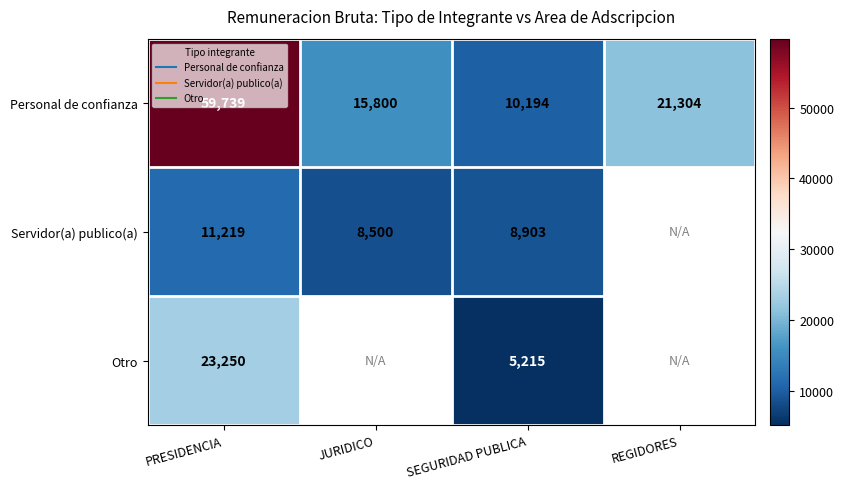

Which category has the lowest value in the Personal de confianza series?

SEGURIDAD PUBLICA